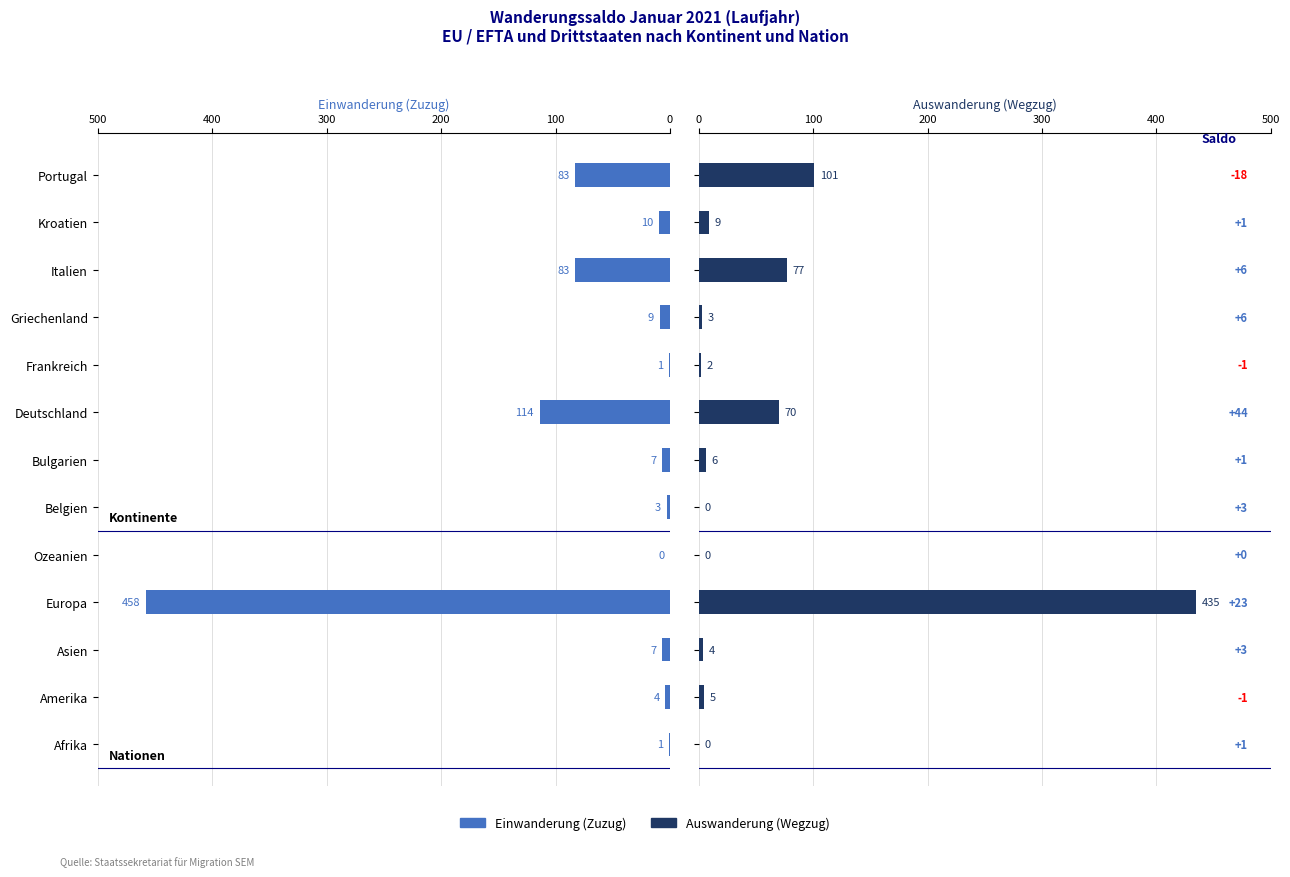

Which series has the largest range (max minus min)?

Einwanderung (Zuzug)